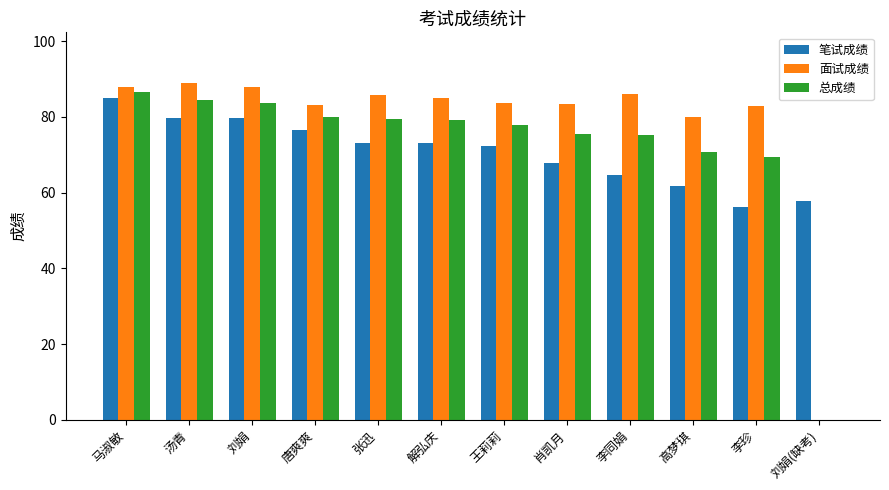

The 笔试成绩 series shows 56.2 at 李珍. True or false?

True